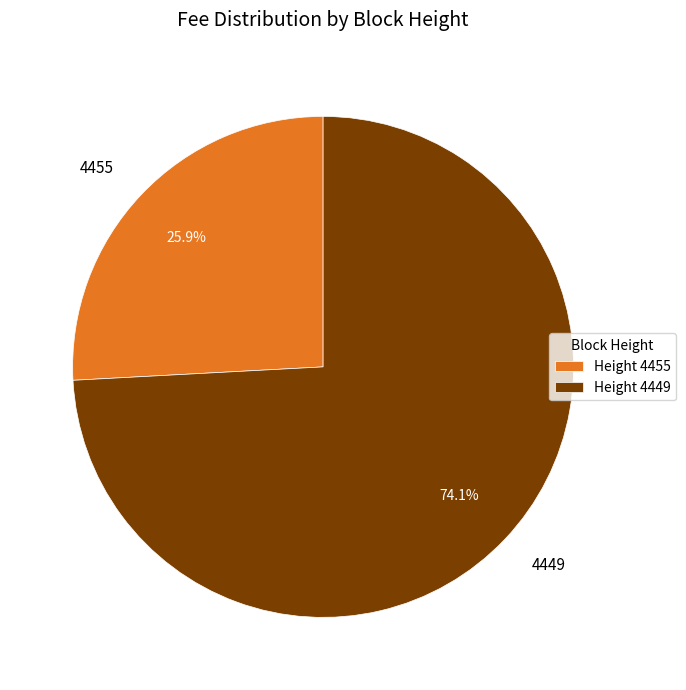

Which slice is the largest?

4449